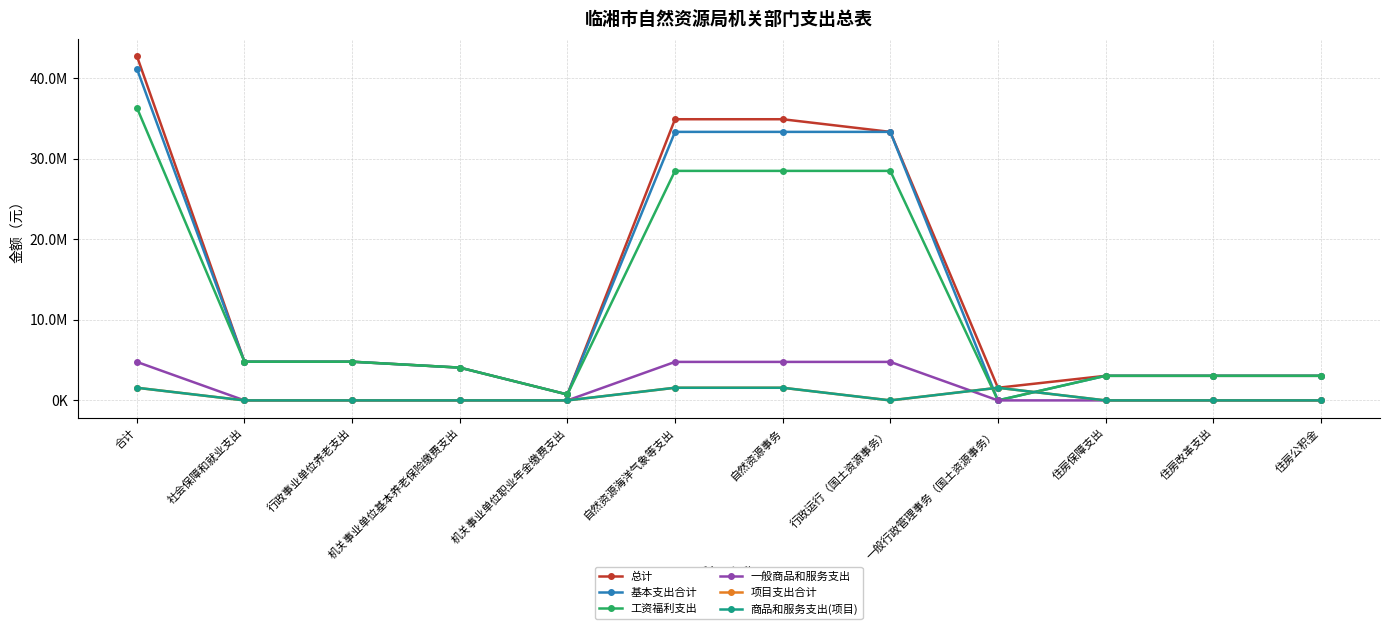

True or false: 工资福利支出 has a value of 6613921.0 at 机关事业单位基本养老保险缴费支出.

False